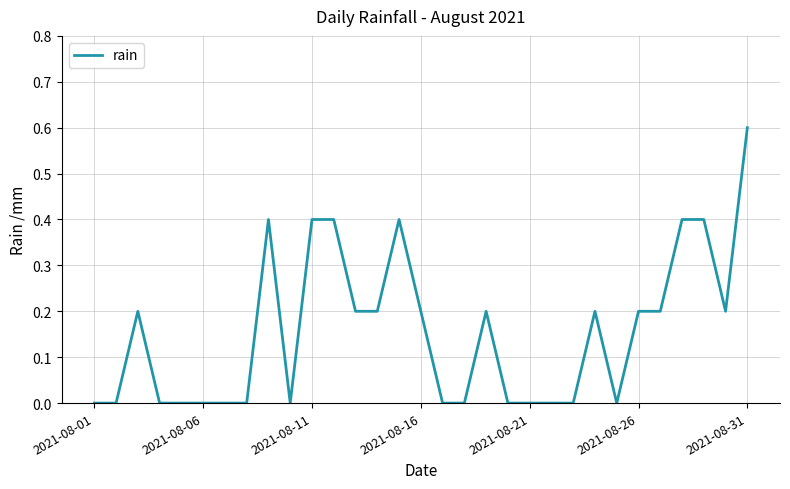

Reading right to left, extract all data points from this chart.

0.6	0.2	0.4	0.4	0.2	0.2	0.0	0.2	0.0	0.0	0.0	0.0	0.2	0.0	0.0	0.2	0.4	0.2	0.2	0.4	0.4	0.0	0.4	0.0	0.0	0.0	0.0	0.0	0.2	0.0	0.0